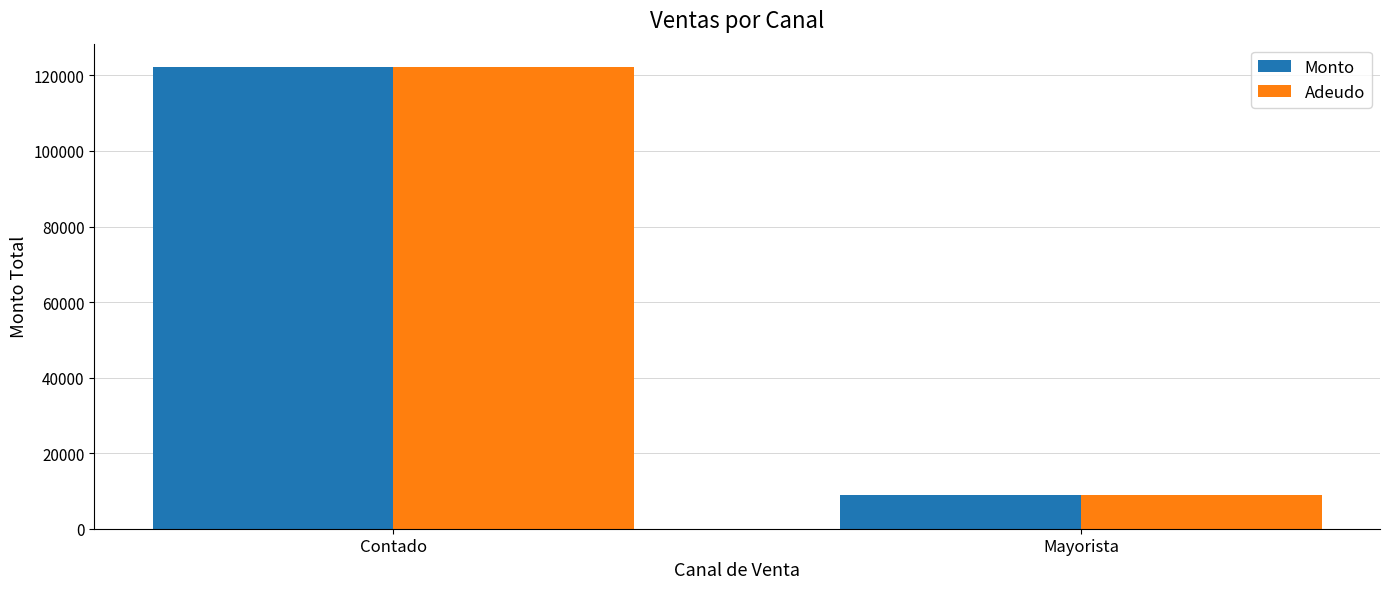

What is the lowest value of the Monto series?

9010